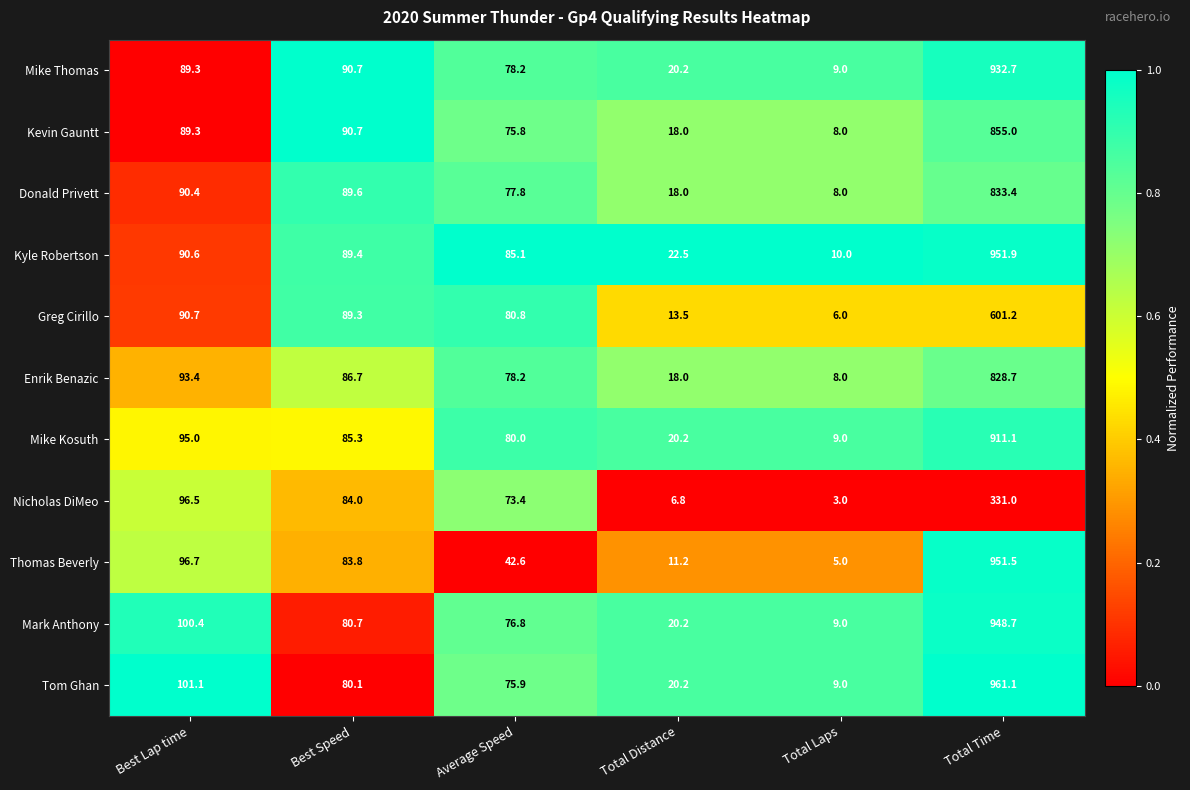

Is it true that Mike Kosuth equals 9.0 at Total Laps?

True